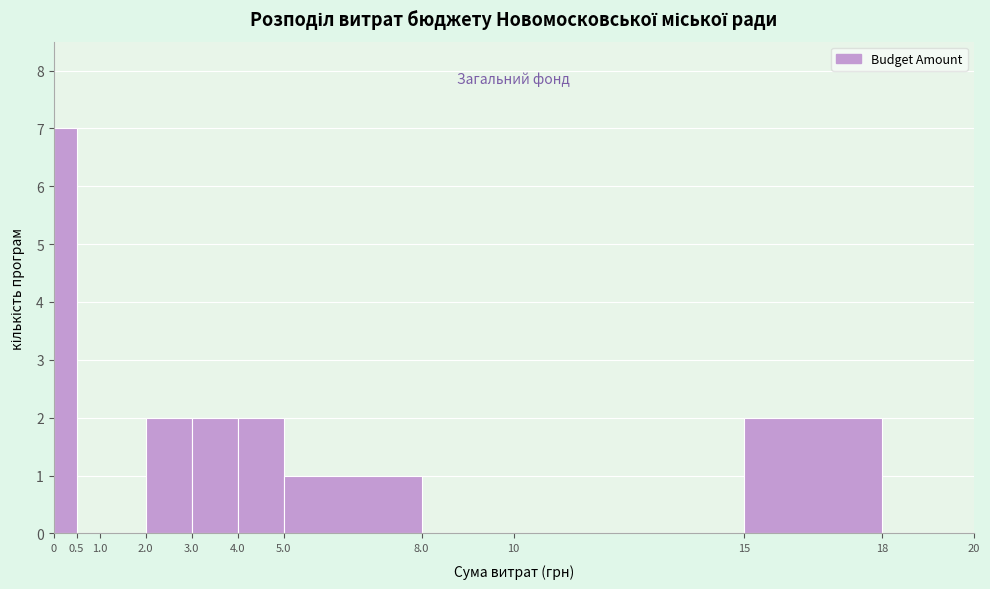

How tall is the bar that spans 5.0 to 8.0 on the x-axis? The values are not printed on the chart, so give them approximately, as read against the axis.

1